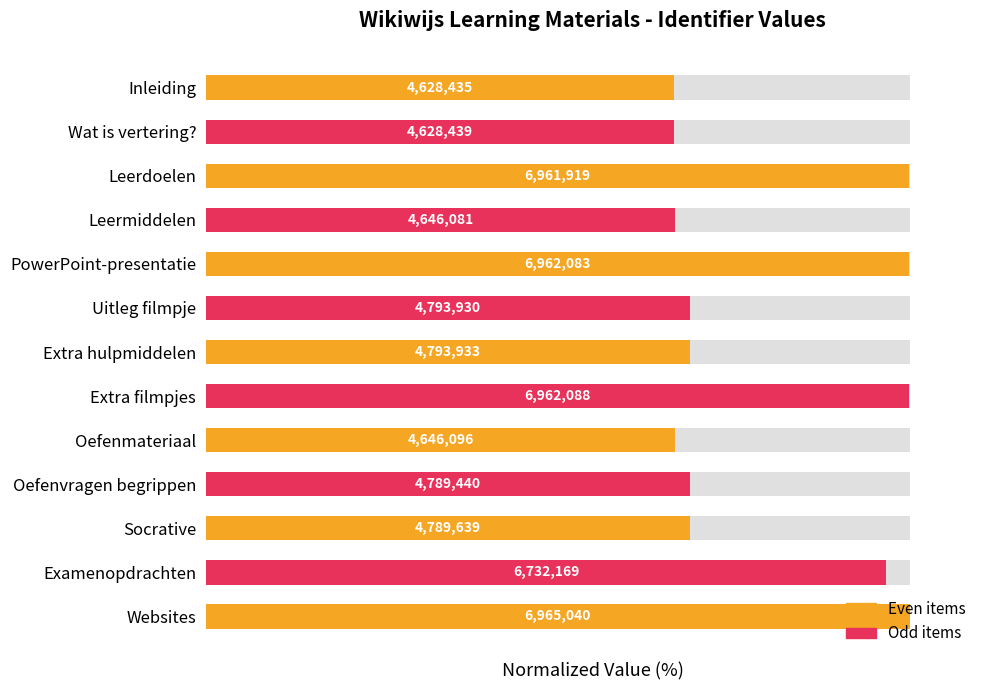

What is the value of the 13th bar from the left?

100.0